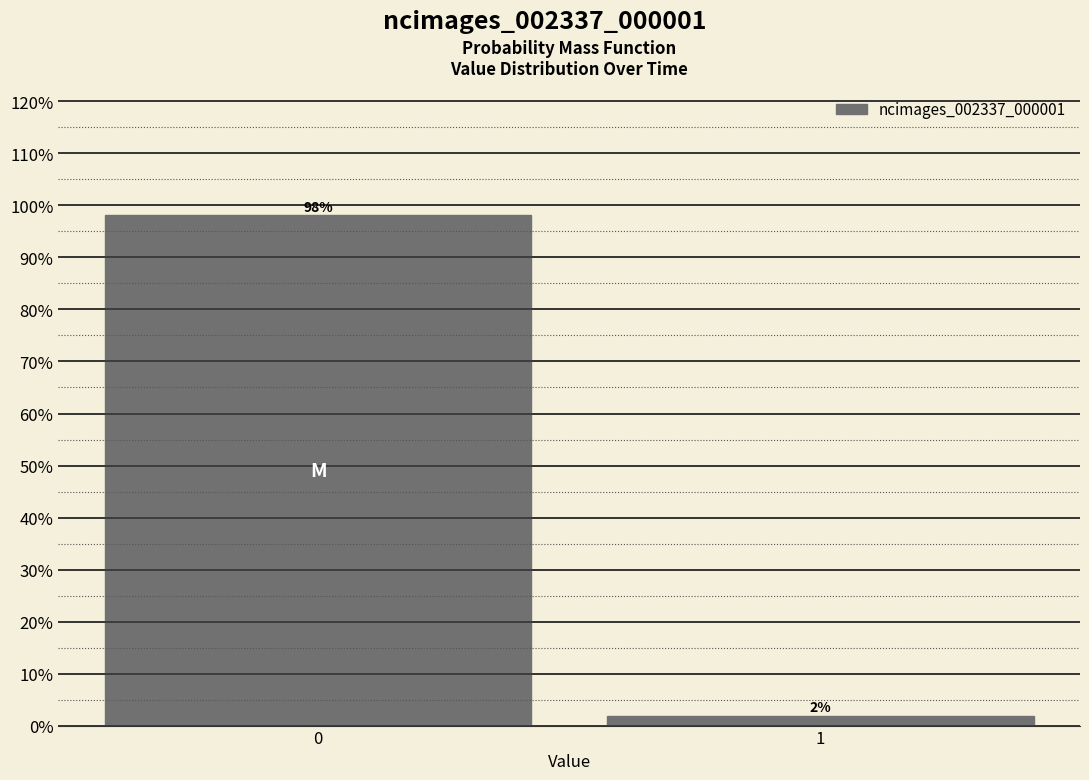

What is the greatest value displayed?

98.1